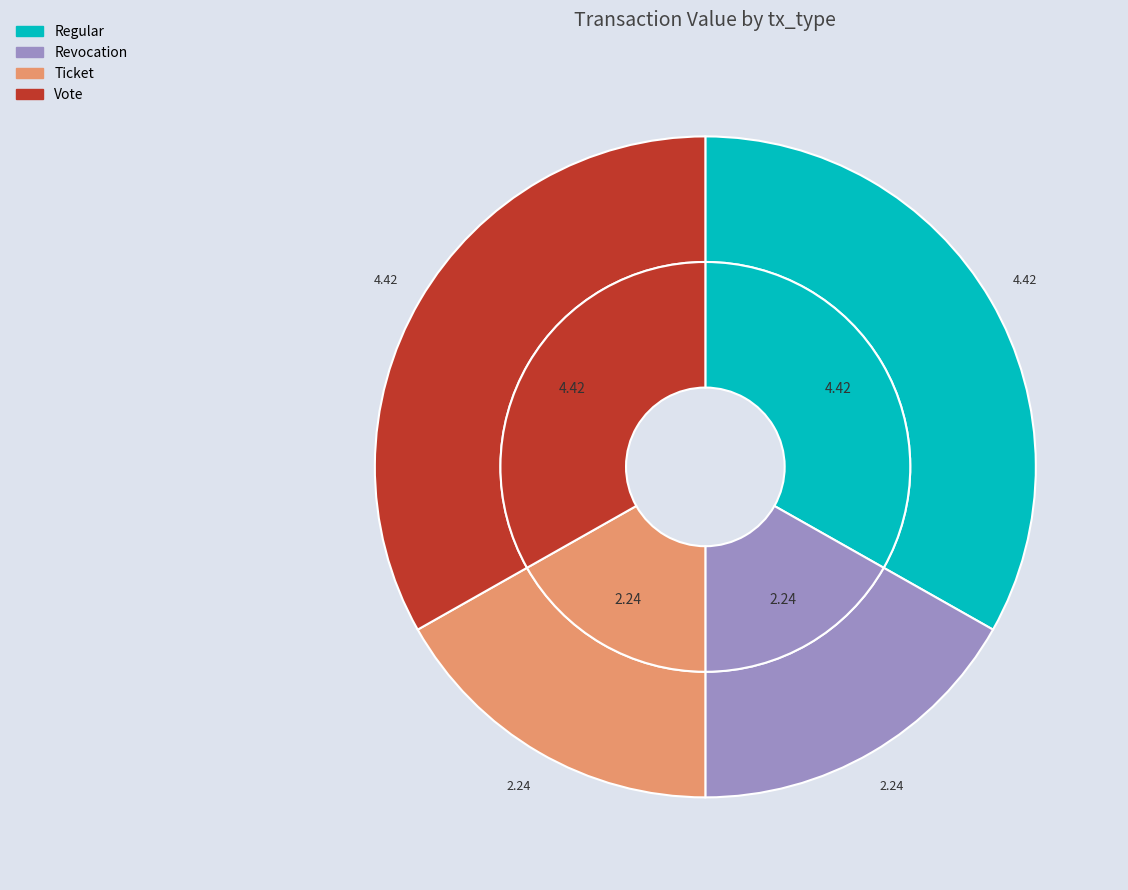

Rank the categories by value from highest to lowest.

Regular, Vote, Revocation, Ticket